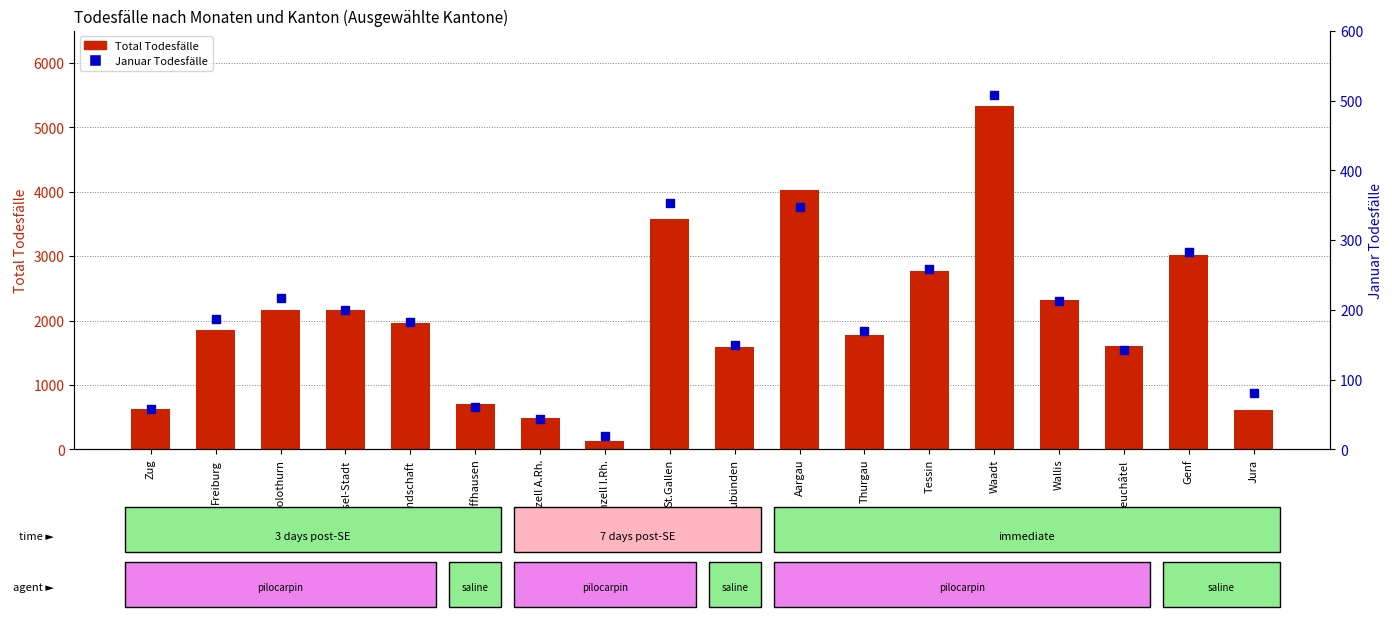

Which series has the widest spread of Y values?

Total Todesfälle